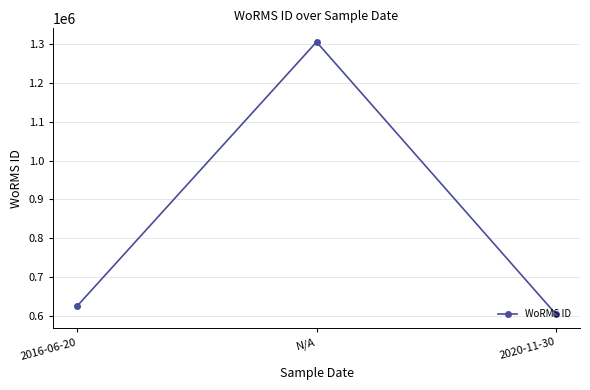

What is the change in value from 2016-06-20 to N/A?

+681787